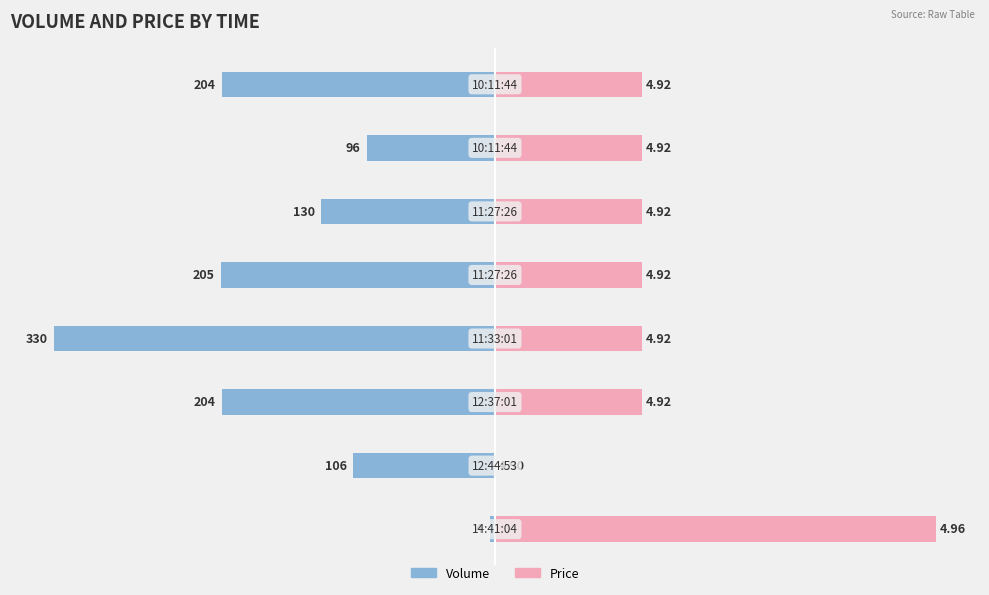

How many data points does each series have?

8